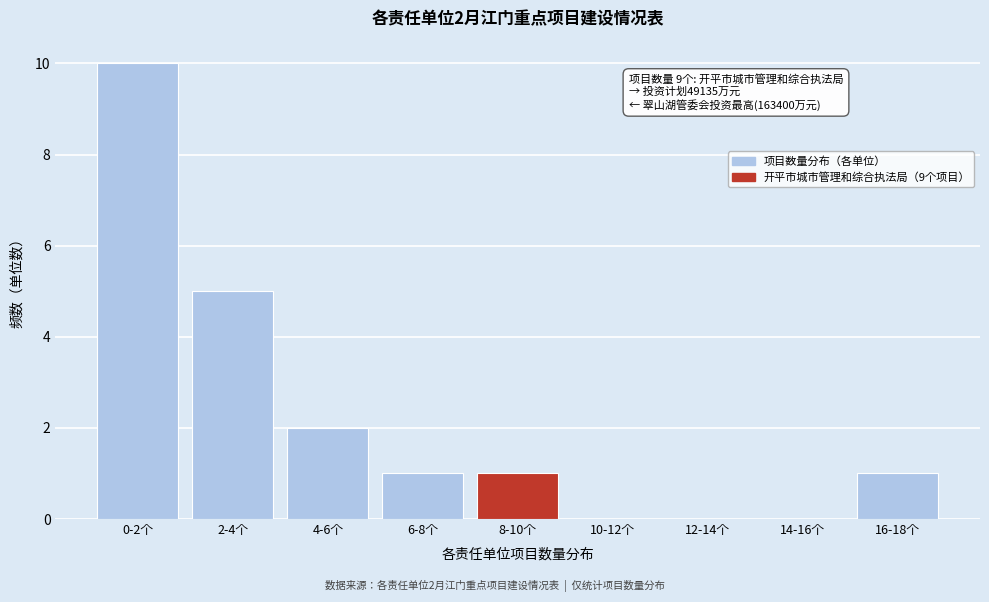

Reading left to right, extract all data points from this chart.

0-2个=10	2-4个=5	4-6个=2	6-8个=1	8-10个=1	10-12个=0	12-14个=0	14-16个=0	16-18个=1